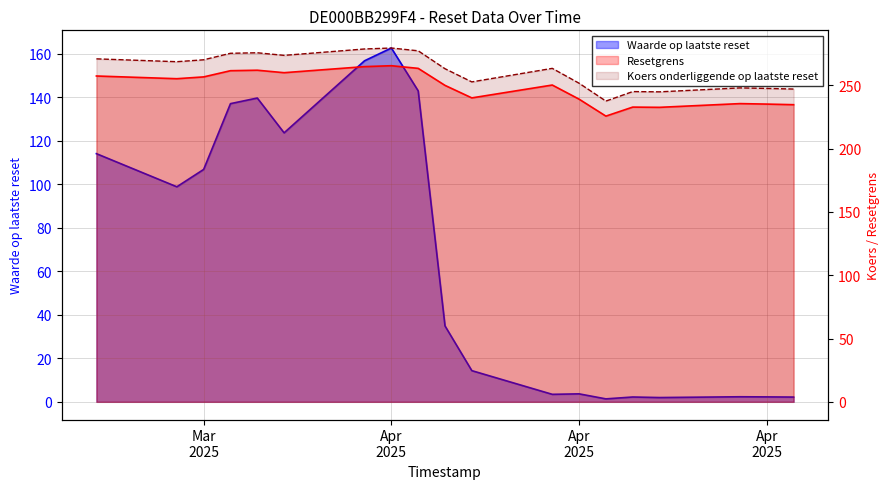

What is the label of the 15th point from the left?

2025-04-10